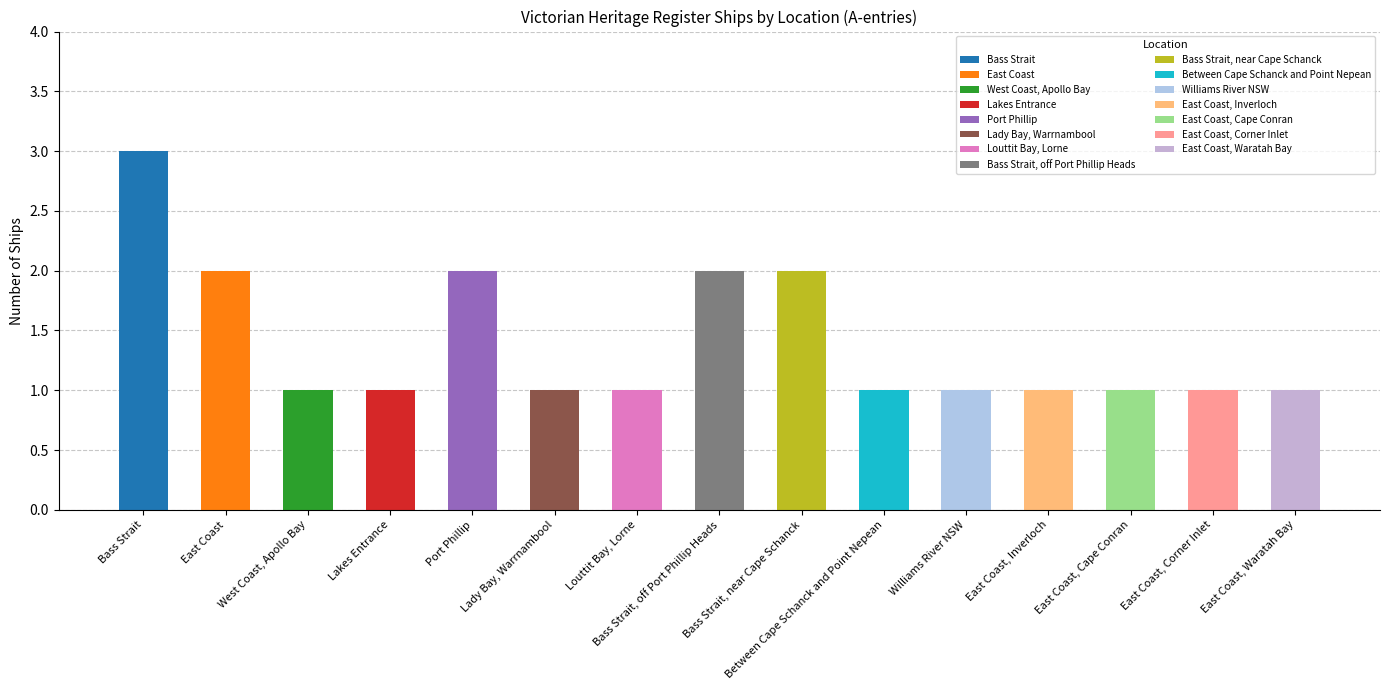

Rank the categories by value from highest to lowest.

Bass Strait, East Coast, Port Phillip, Bass Strait, off Port Phillip Heads, Bass Strait, near Cape Schanck, West Coast, Apollo Bay, Lakes Entrance, Lady Bay, Warrnambool, Louttit Bay, Lorne, Between Cape Schanck and Point Nepean, Williams River NSW, East Coast, Inverloch, East Coast, Cape Conran, East Coast, Corner Inlet, East Coast, Waratah Bay